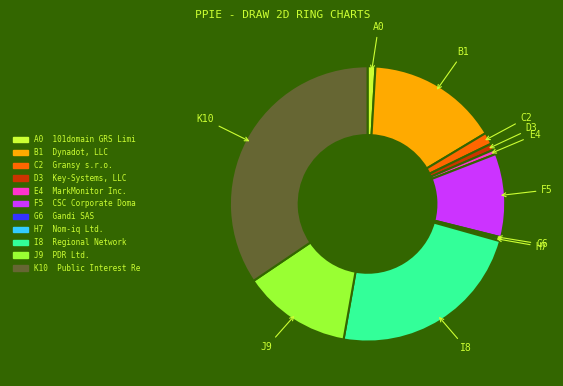

Is there any slice that represents more than half of the pie?

No